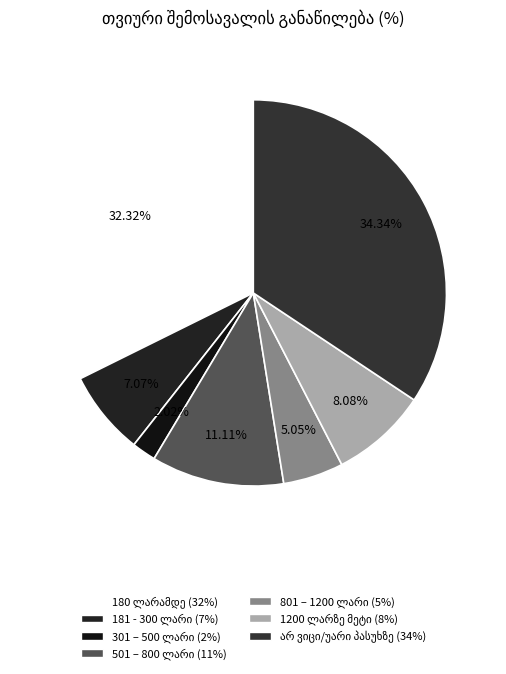

To the nearest percent, what is the difference between the largest and smallest slice percentages?

32%